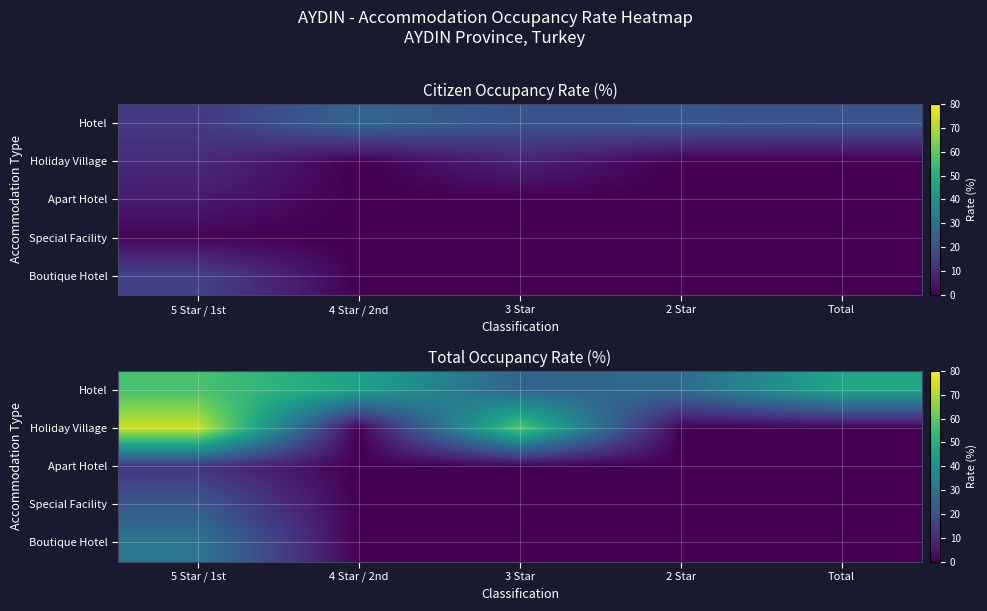

List the series in order of their peak value, highest first.

Holiday Village, Hotel, Boutique Hotel, Special Facility, Apart Hotel